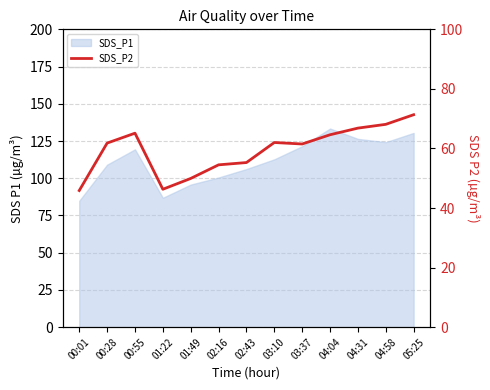

How many data points are less than 61?

5